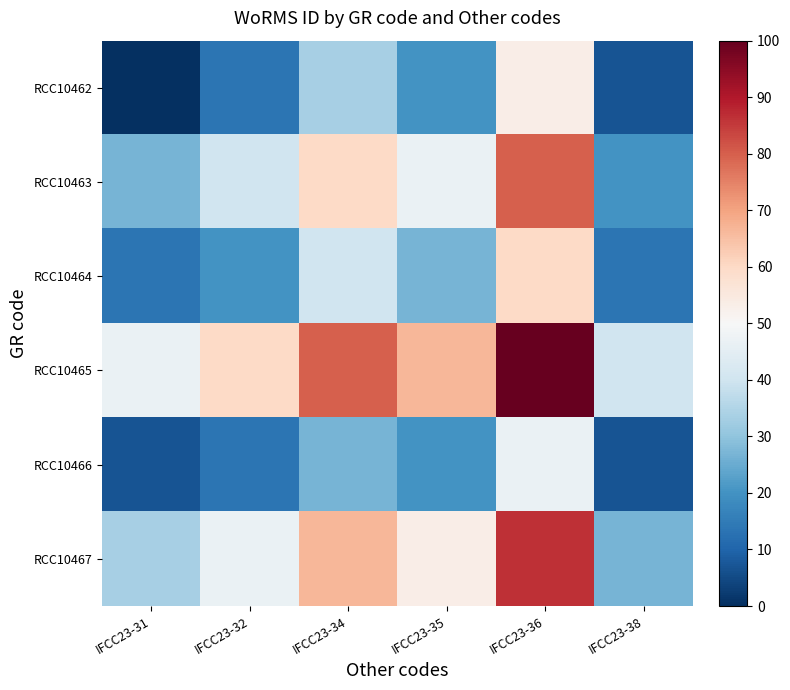

Count the number of categories in the chart.

6